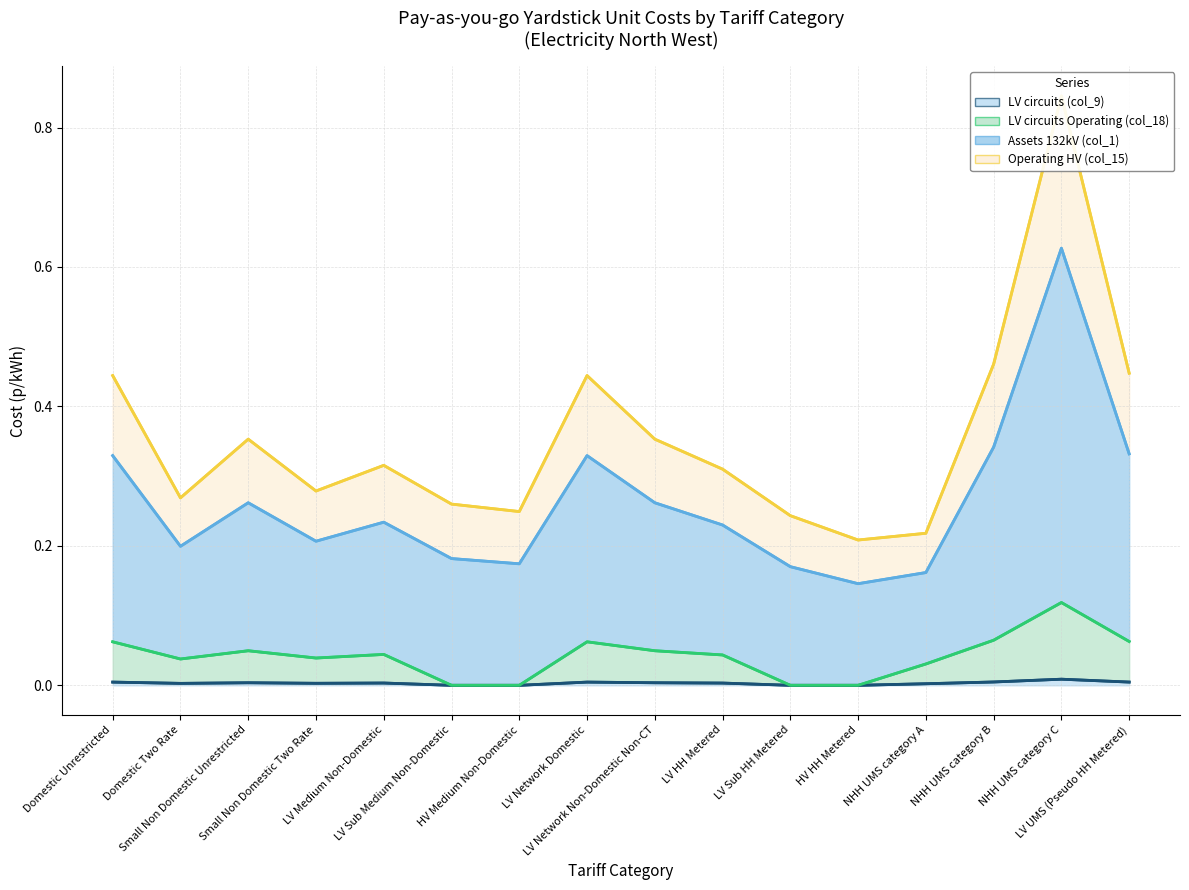

How many values in LV circuits Operating (col_18) are above zero?

12